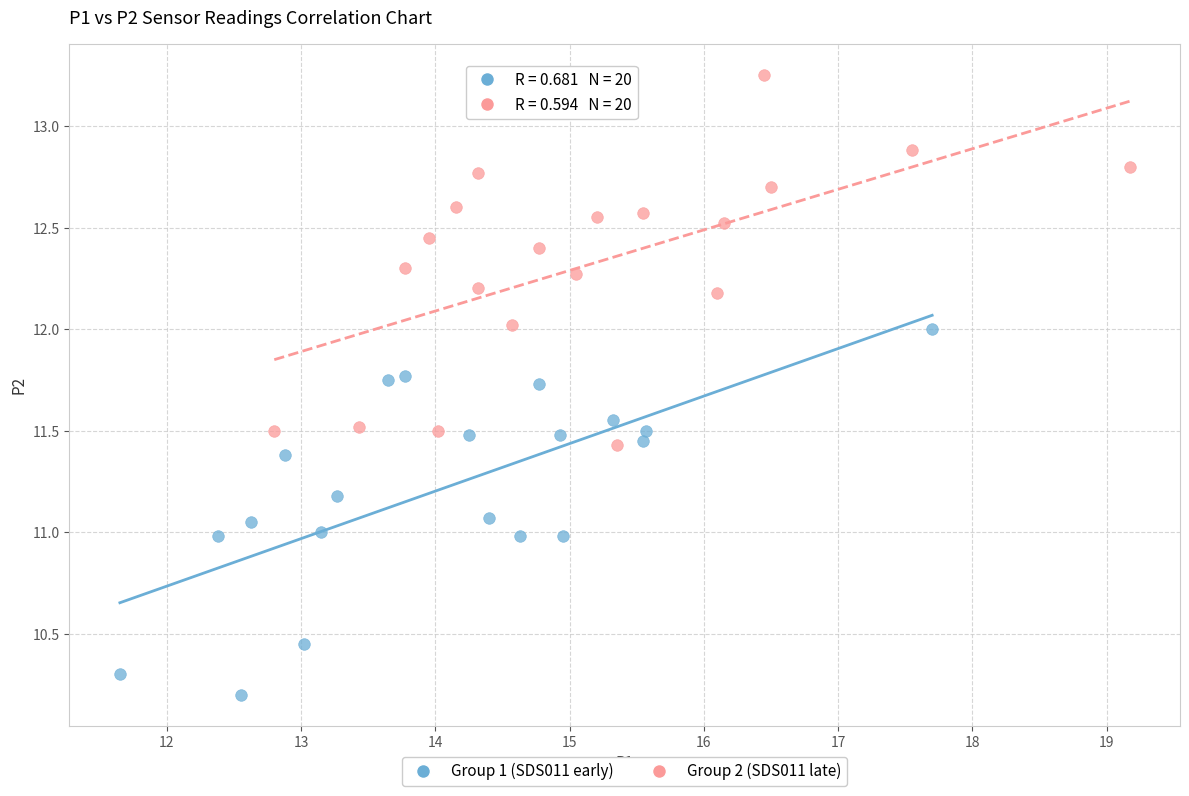

Which series contains the lowest Y value?

Group 1 (SDS011 early)